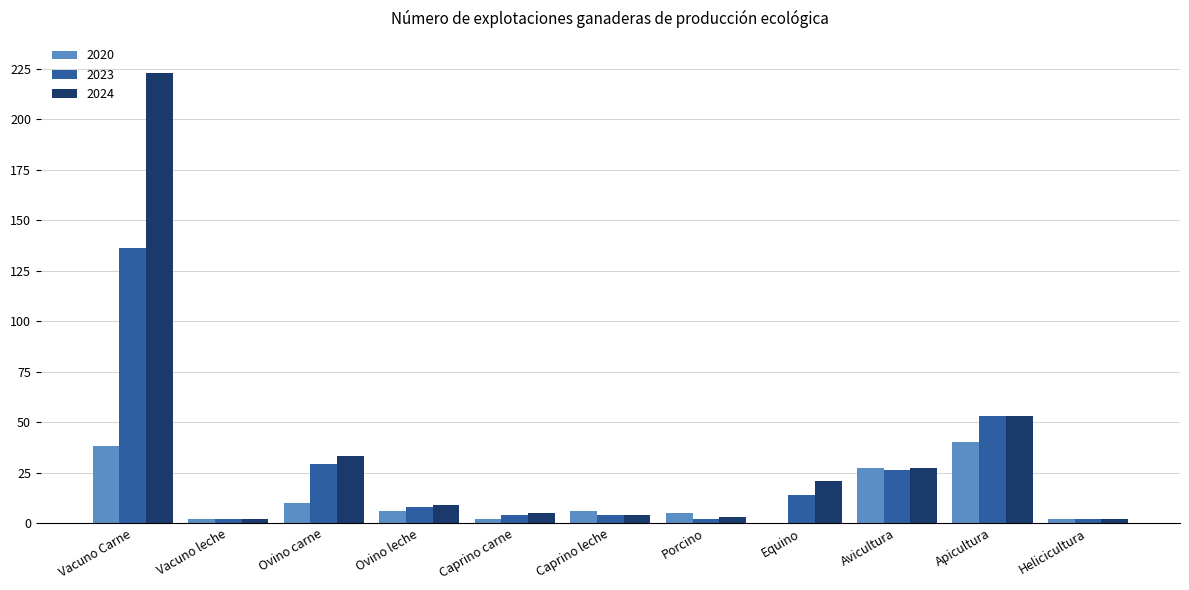

Is it true that 2020 equals 15 at Equino?

False